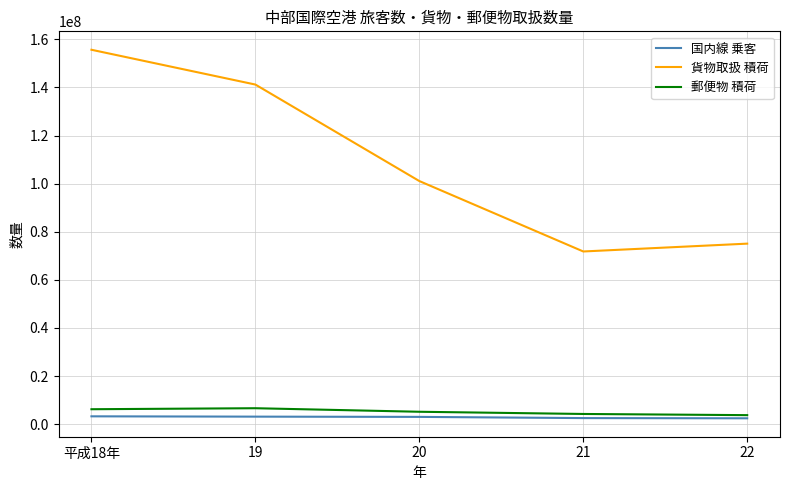

At 平成18年, list the series in order from largest to smallest.

貨物取扱 積荷, 郵便物 積荷, 国内線 乗客